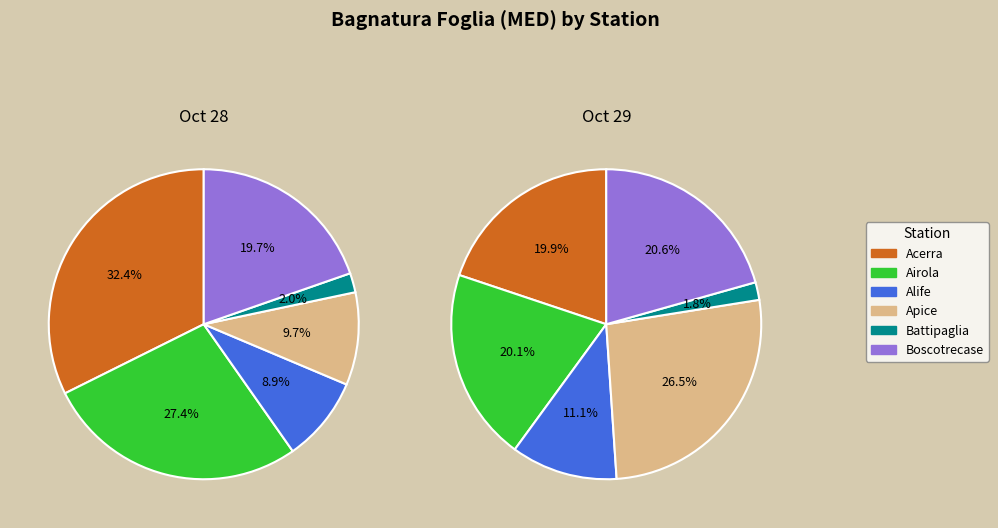

Which has a higher value, Airola or Boscotrecase?

Airola